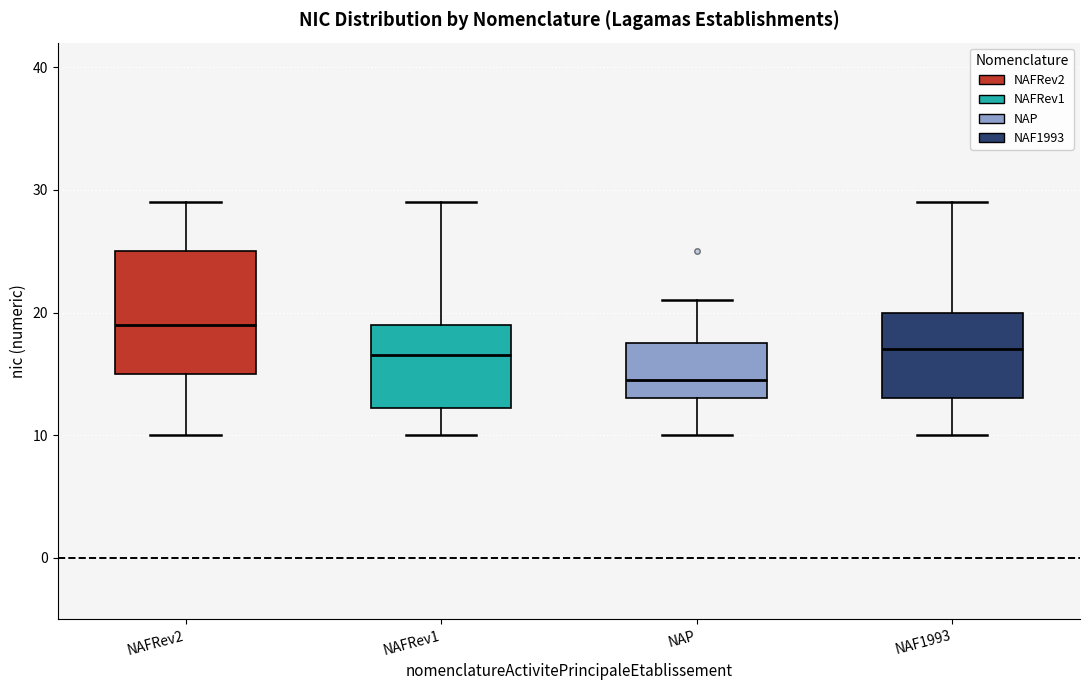

Where is the upper edge of the box for NAF1993 on the y-axis? The values are not printed on the chart, so give them approximately, as read against the axis.

20